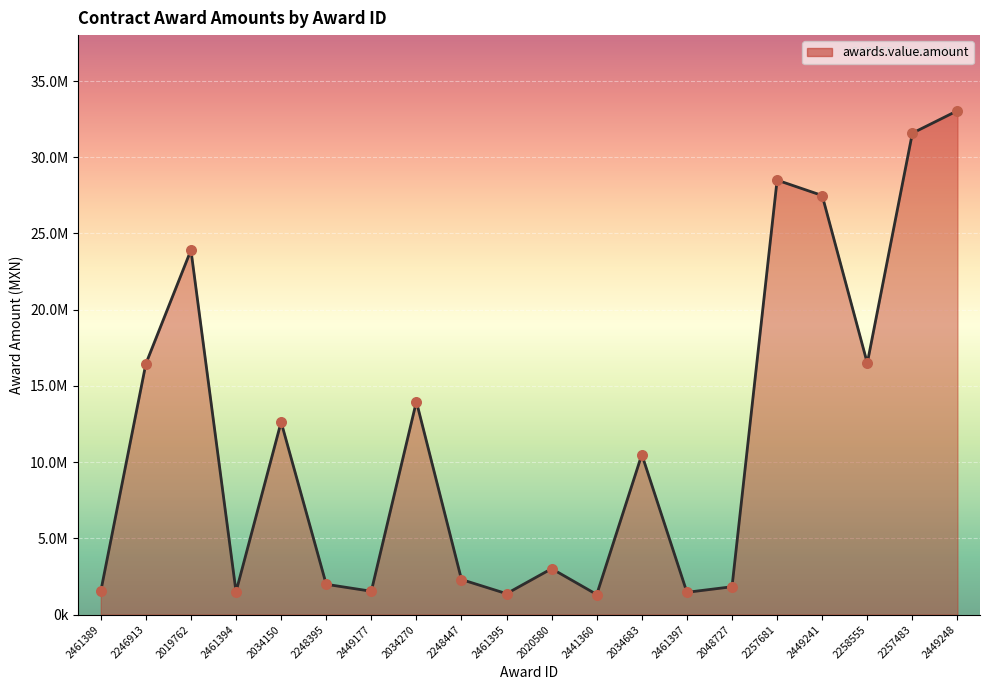

Which has a higher value, 2461389 or 2248447?

2248447